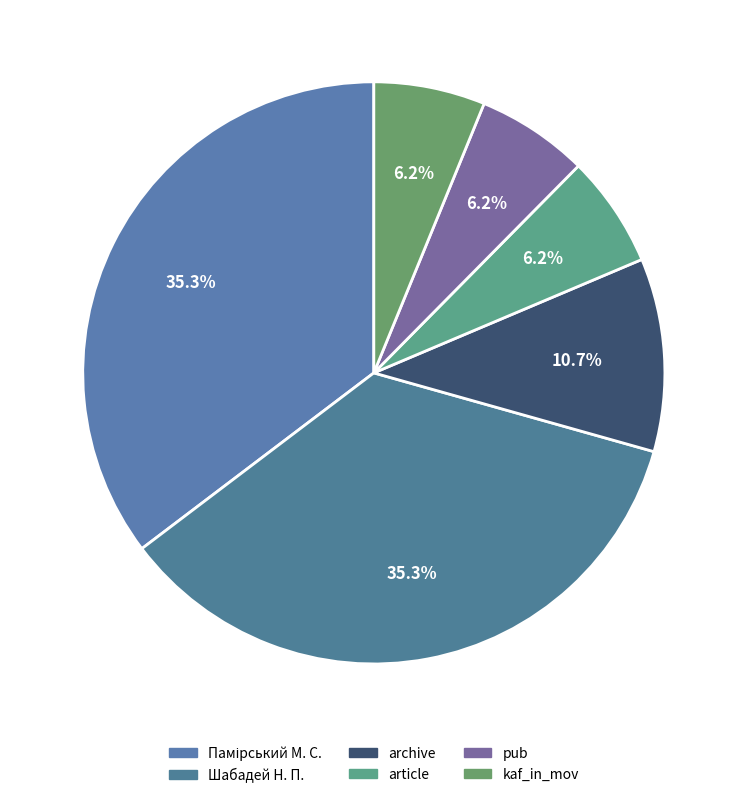

To the nearest percent, what is the difference between the largest and smallest slice percentages?

29%